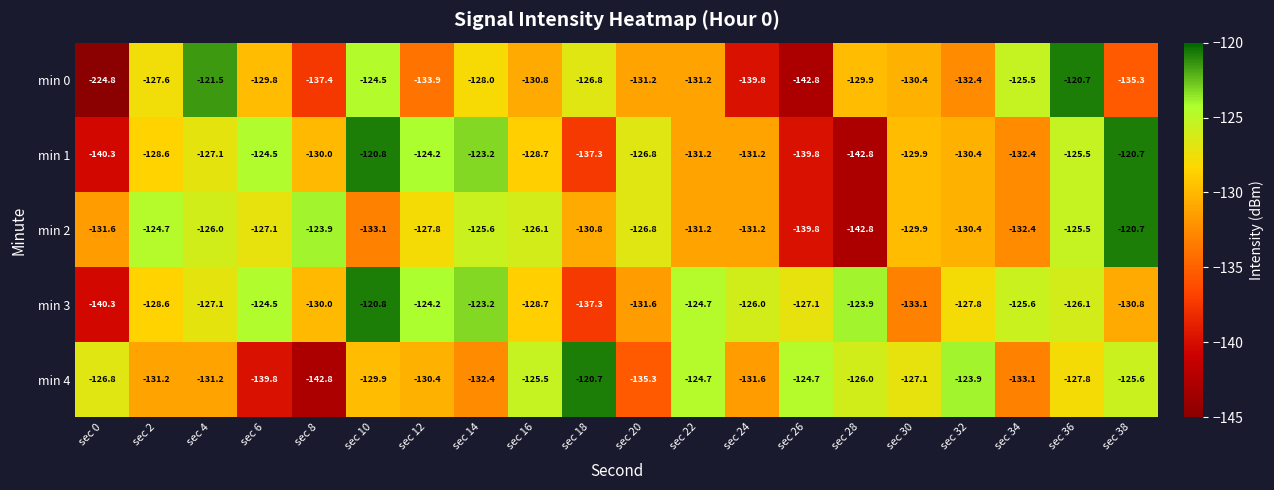

What is the difference between the highest and lowest values at sec 18?

16.6